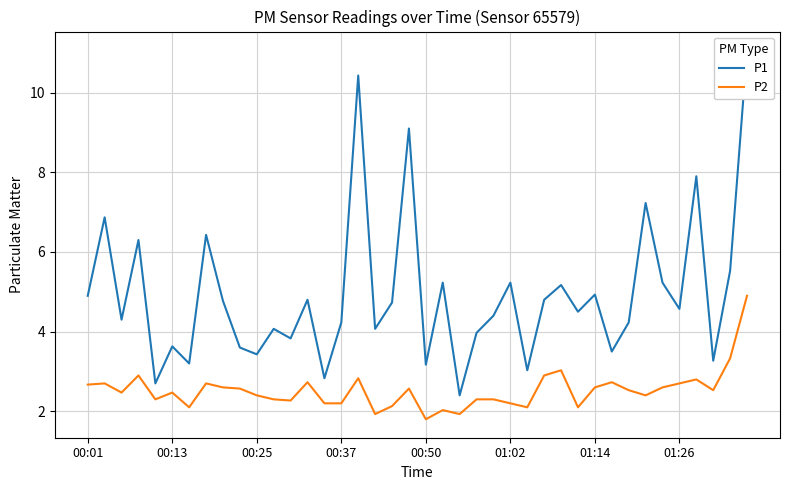

What is the highest value of the P2 series?

4.9